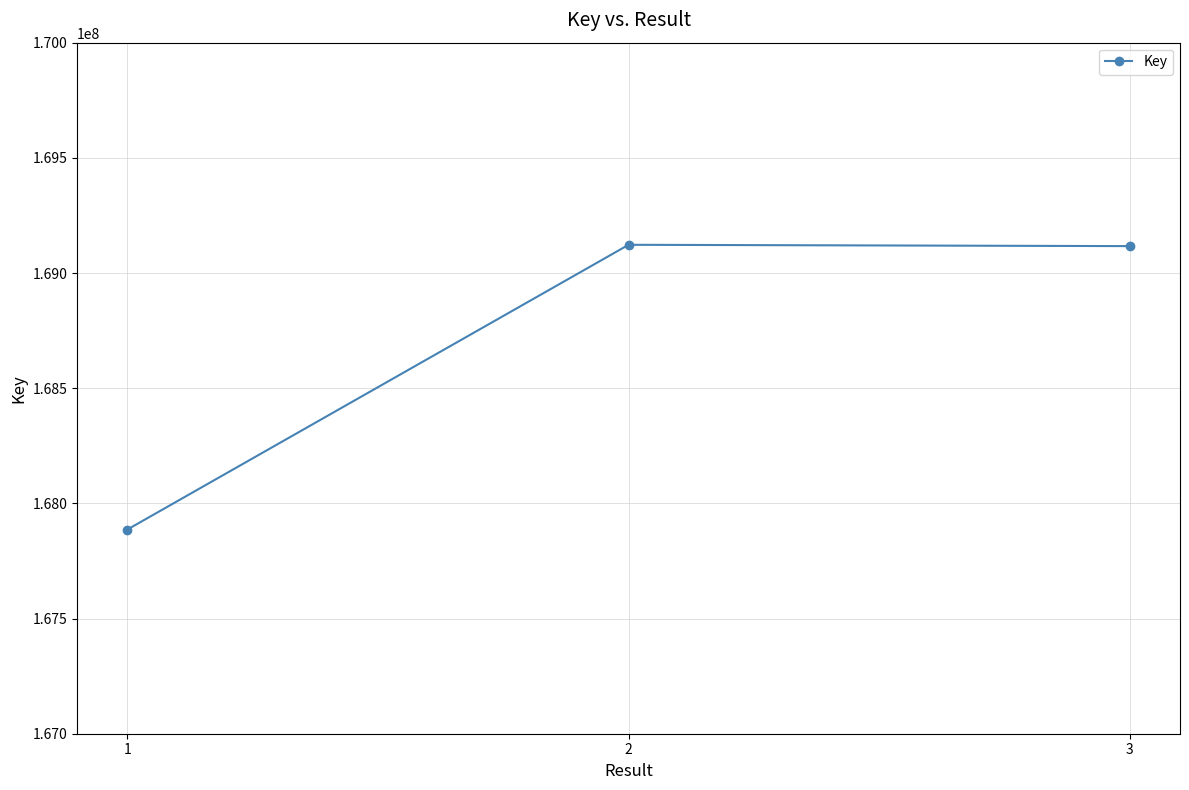

Read the value at 2, to the nearest 100.

169122500